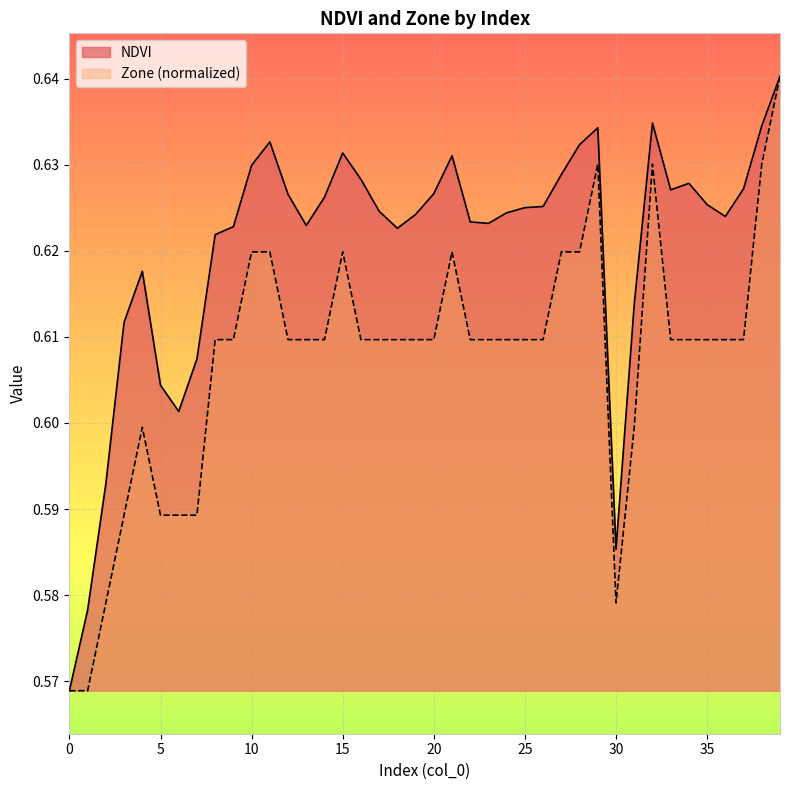

True or false: NDVI and Zone cross at least once.

False